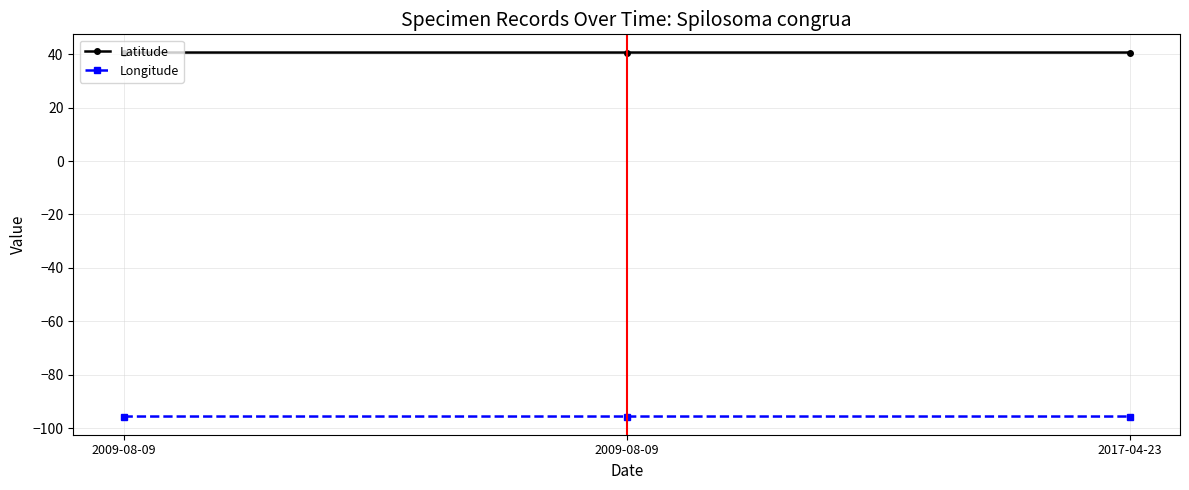

How many categories are shown in the chart?

3